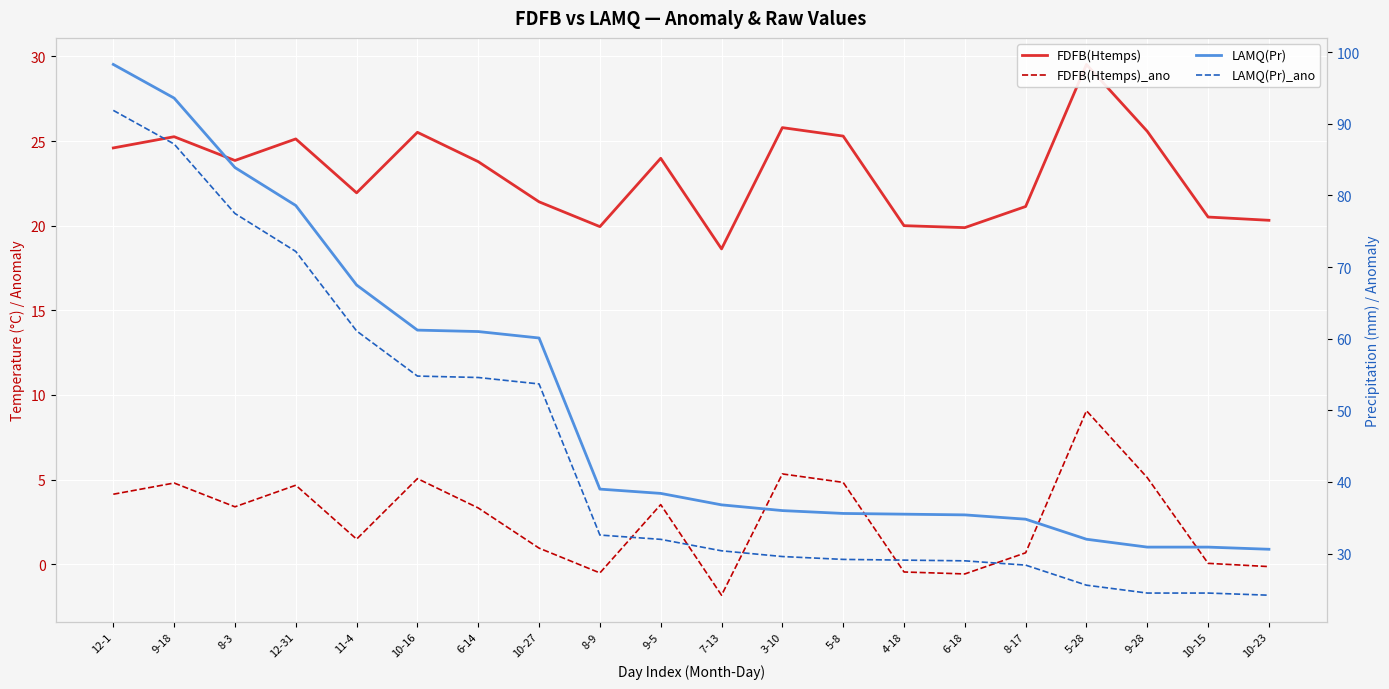

Is it true that LAMQ(Pr) equals 15.3 at 7-13?

False